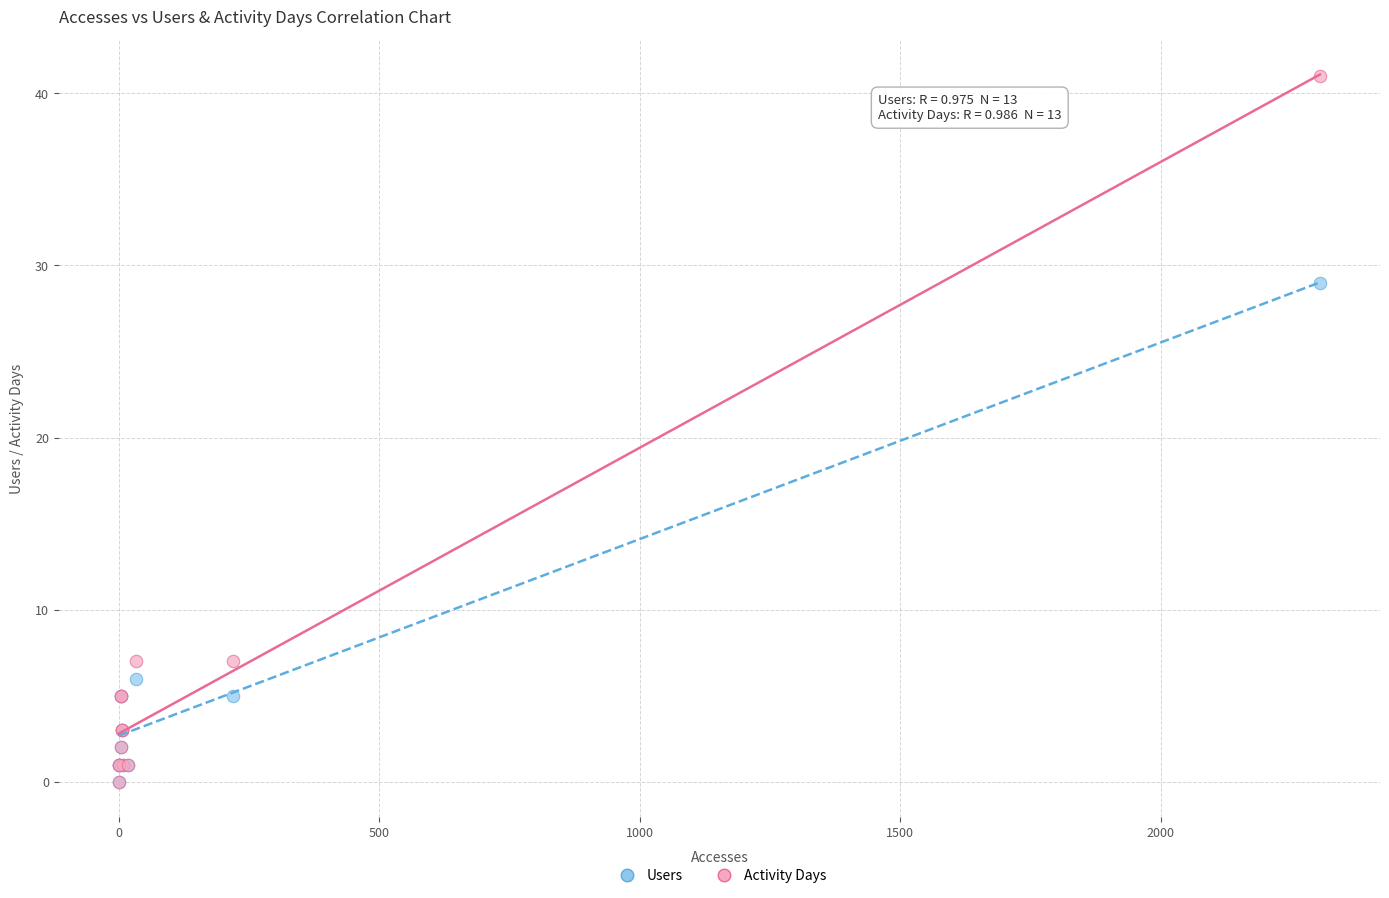

Which series reaches the maximum Y coordinate?

Activity Days